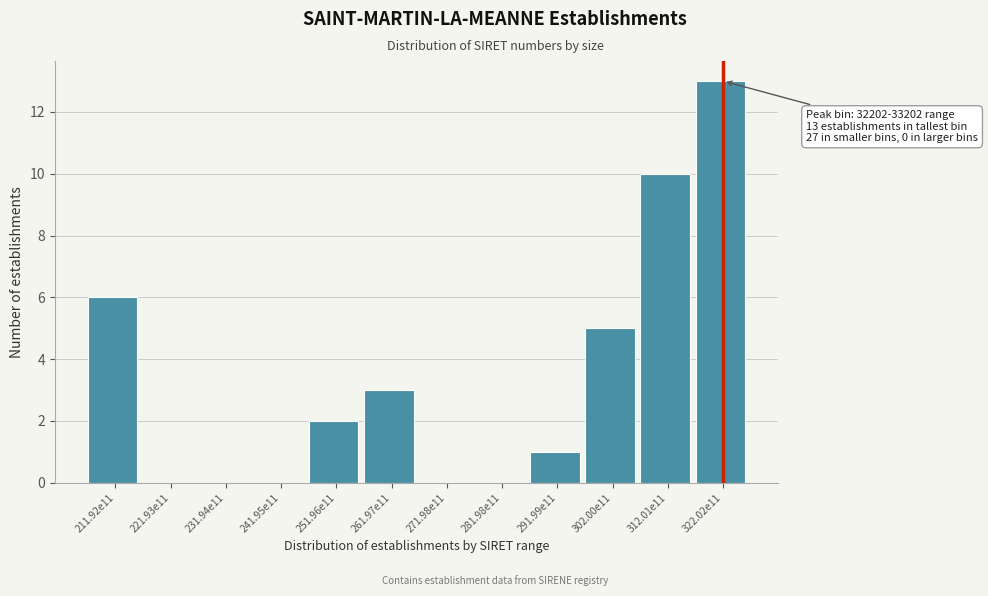

Reading left to right, what are all the values shown in this chart?

211.92e11=6	221.93e11=0	231.94e11=0	241.95e11=0	251.96e11=2	261.97e11=3	271.98e11=0	281.98e11=0	291.99e11=1	302.00e11=5	312.01e11=10	322.02e11=13